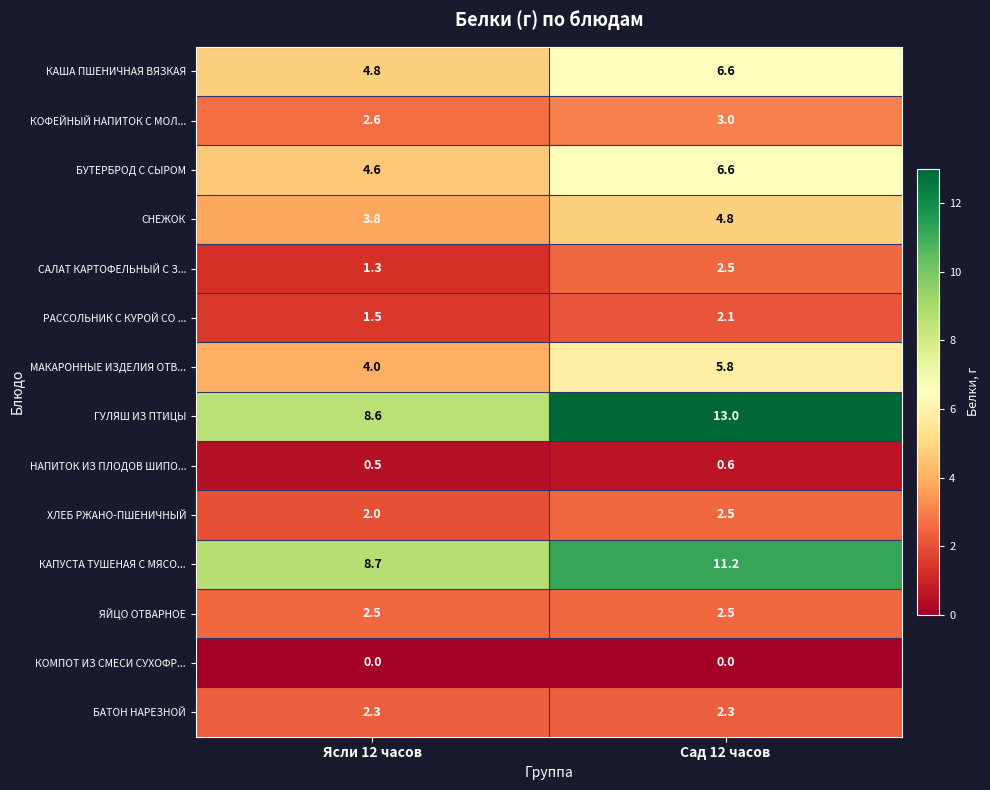

Rank the series at Ясли 12 часов from lowest to highest value.

КОМПОТ ИЗ СМЕСИ СУХОФР..., НАПИТОК ИЗ ПЛОДОВ ШИПО..., САЛАТ КАРТОФЕЛЬНЫЙ С З..., РАССОЛЬНИК С КУРОЙ СО ..., ХЛЕБ РЖАНО-ПШЕНИЧНЫЙ, БАТОН НАРЕЗНОЙ, ЯЙЦО ОТВАРНОЕ, КОФЕЙНЫЙ НАПИТОК С МОЛ..., СНЕЖОК, МАКАРОННЫЕ ИЗДЕЛИЯ ОТВ..., БУТЕРБРОД С СЫРОМ, КАША ПШЕНИЧНАЯ ВЯЗКАЯ, ГУЛЯШ ИЗ ПТИЦЫ, КАПУСТА ТУШЕНАЯ С МЯСО...